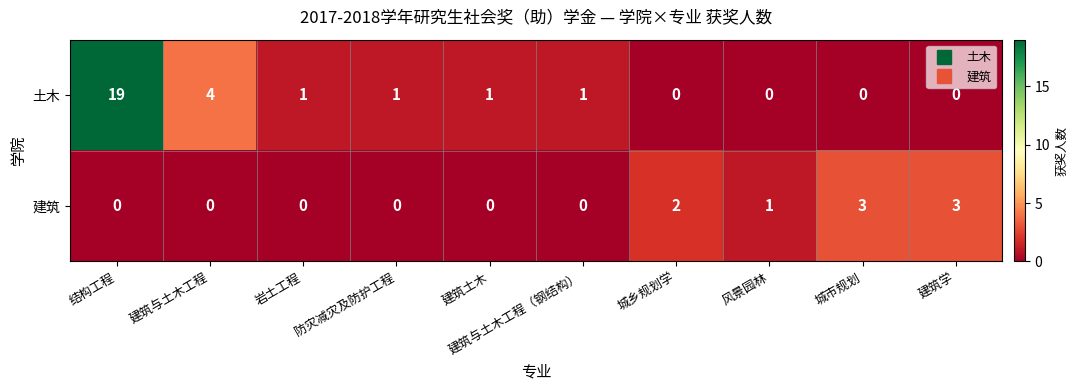

What is the total value across all series at 建筑与土木工程（钢结构）?

1